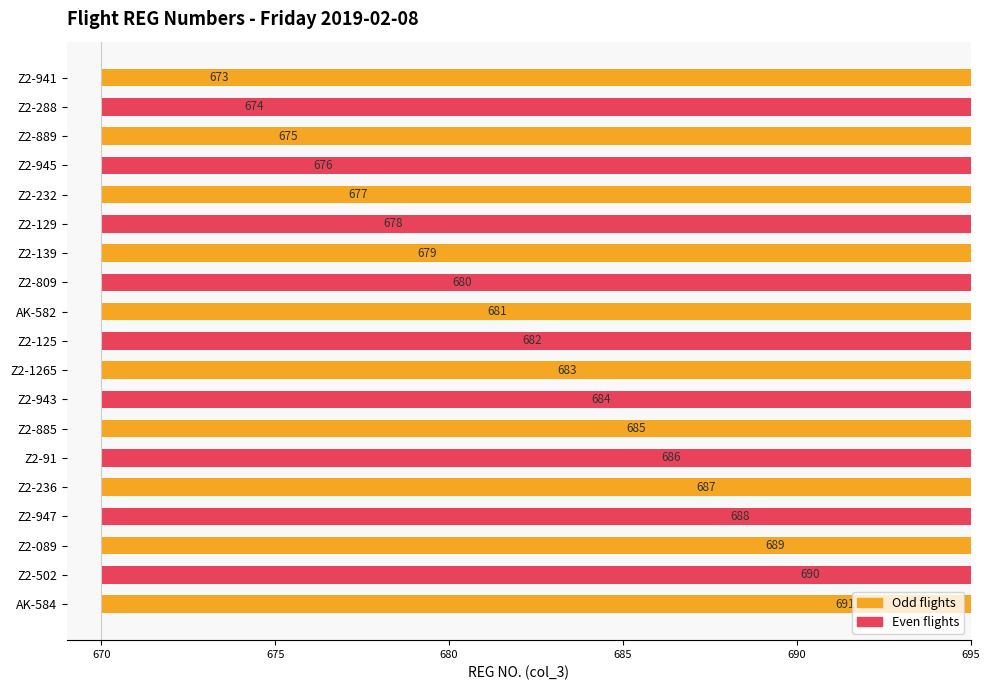

Between AK-582 and Z2-943, which is larger?

Z2-943